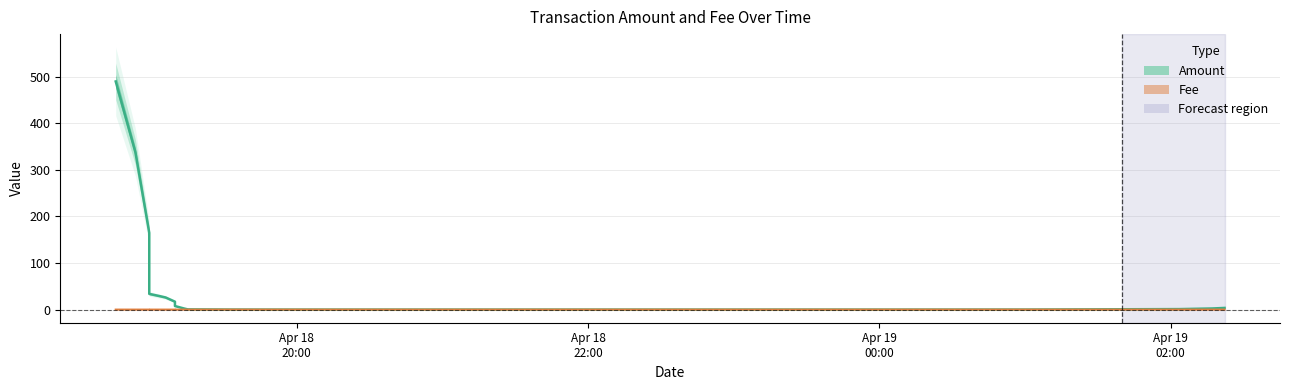

Does the chart display data point markers on the line(s)?

No